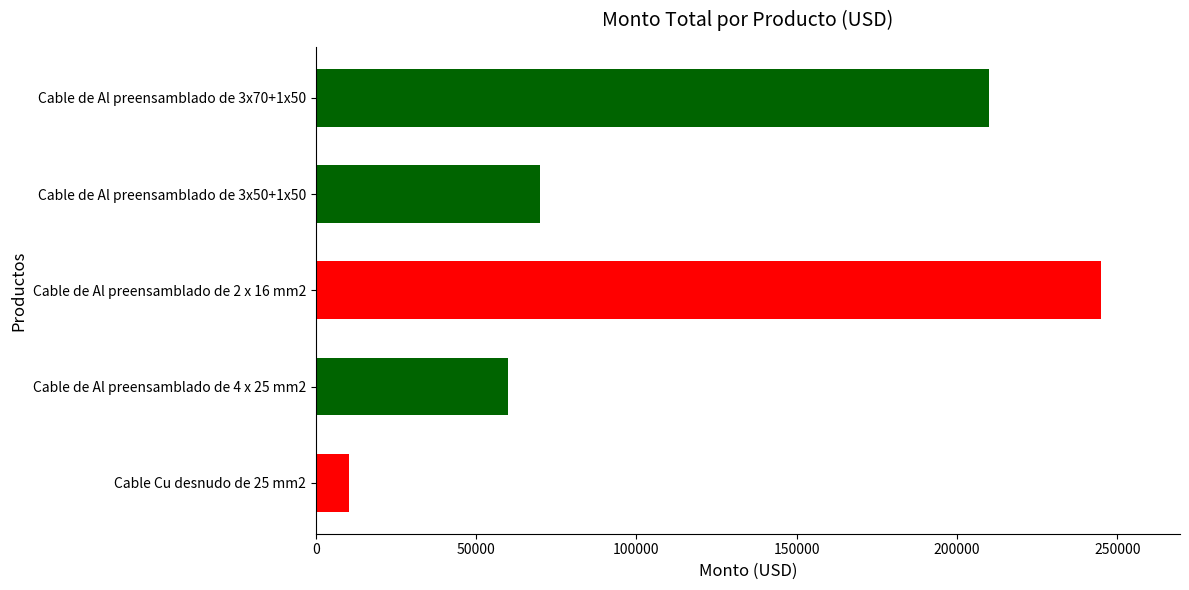

What is the minimum value shown in the chart?

10500